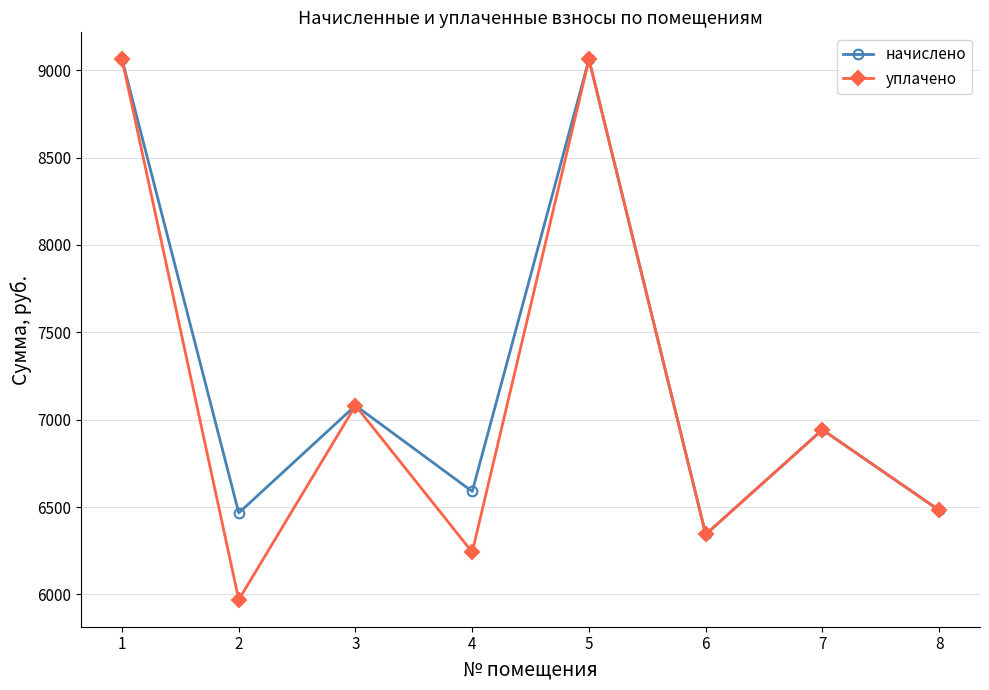

Where is the first local maximum for начислено?

3